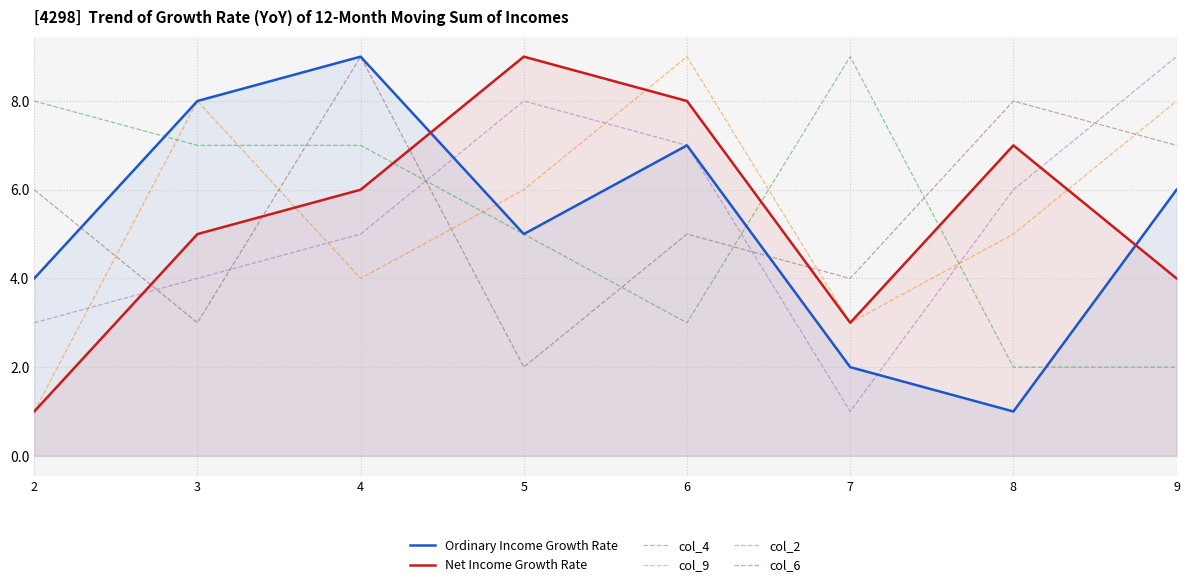

Between 6 and 3, which is larger?

3